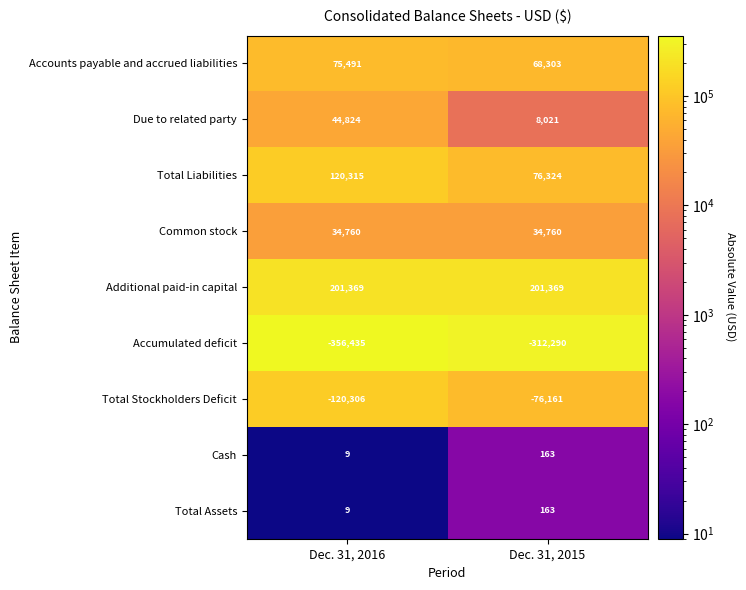

What is the approximate value of Total Assets at Dec. 31, 2016?

9